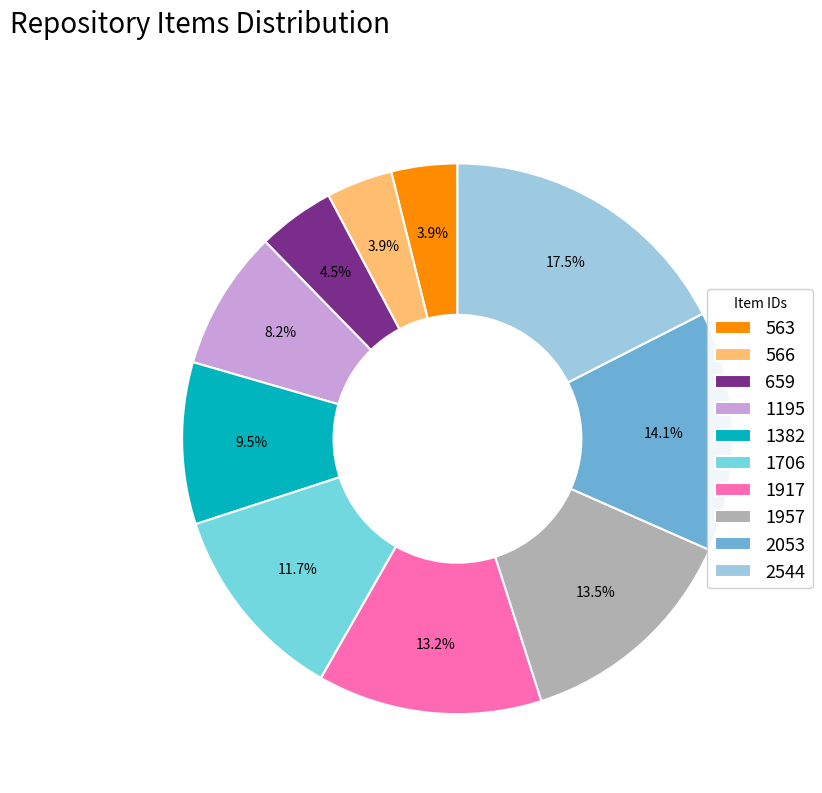

How many slices are in this pie chart?

10